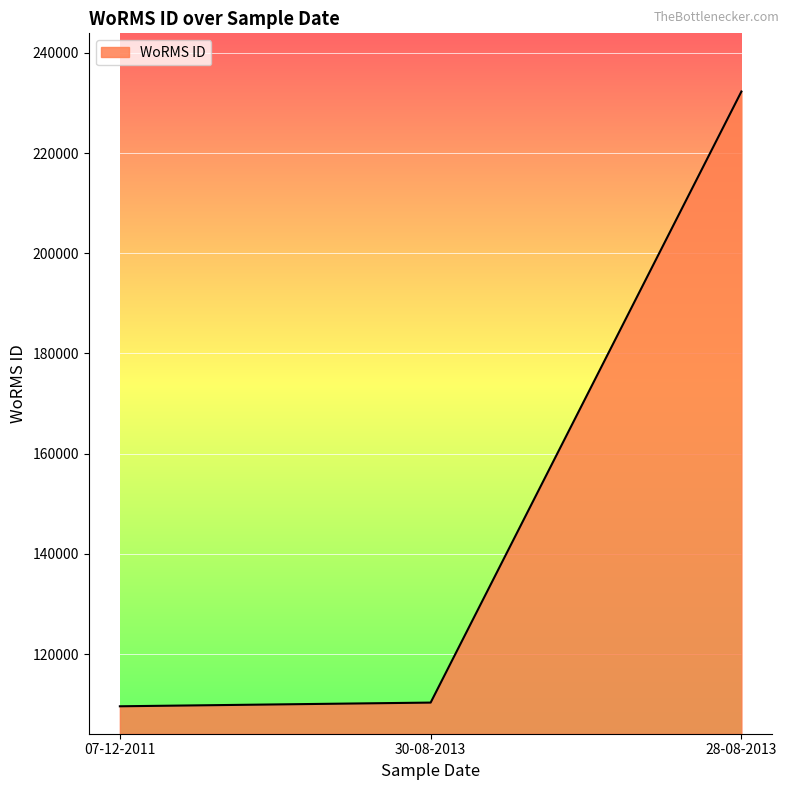

At which label is the value closest to 170935?

30-08-2013